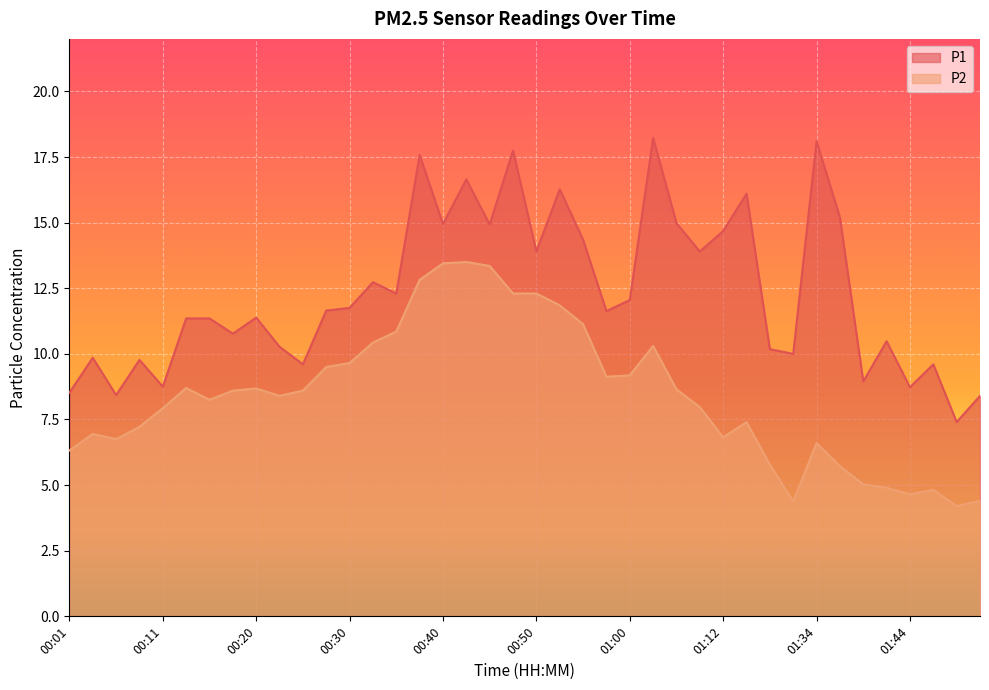

How many interior local valleys does the P2 series have?

8